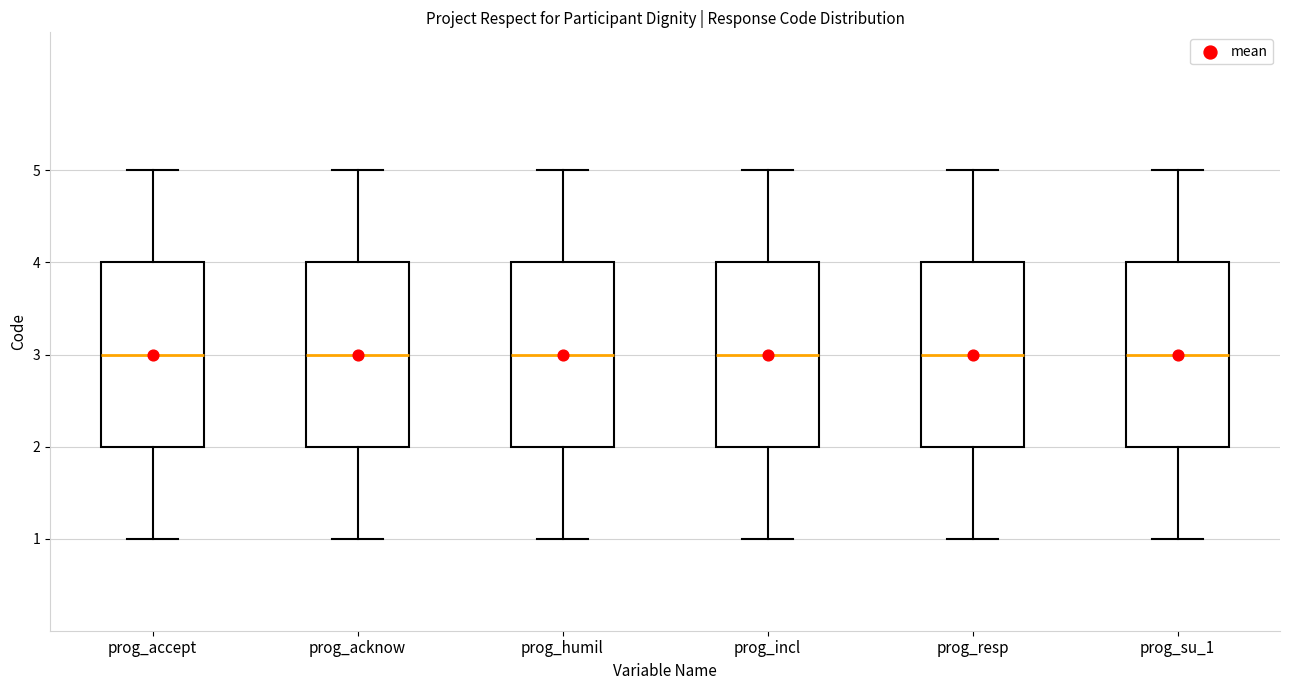

Reading left to right, read every box against the y-axis: the position of its median line, the range the box covers, and the ends of its whiskers. The values are not printed on the chart, so give them approximately, as read against the axis.

prog_accept: median 3, box 2 to 4, whiskers 1 to 5
prog_acknow: median 3, box 2 to 4, whiskers 1 to 5
prog_humil: median 3, box 2 to 4, whiskers 1 to 5
prog_incl: median 3, box 2 to 4, whiskers 1 to 5
prog_resp: median 3, box 2 to 4, whiskers 1 to 5
prog_su_1: median 3, box 2 to 4, whiskers 1 to 5